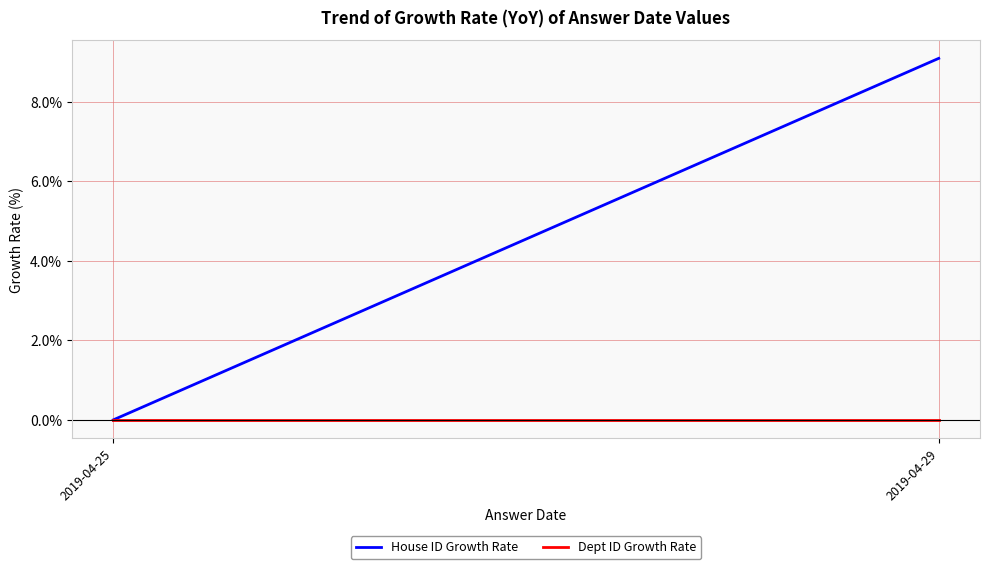

Which series has the widest spread of values?

House ID Growth Rate